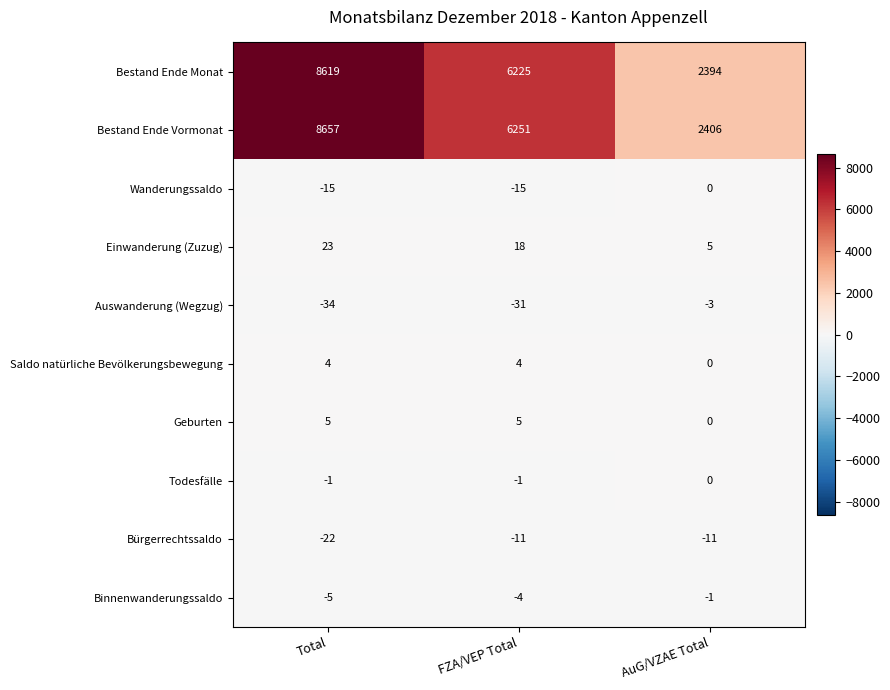

Between Total and FZA/VEP Total, which series saw the biggest shift?

Bestand Ende Vormonat